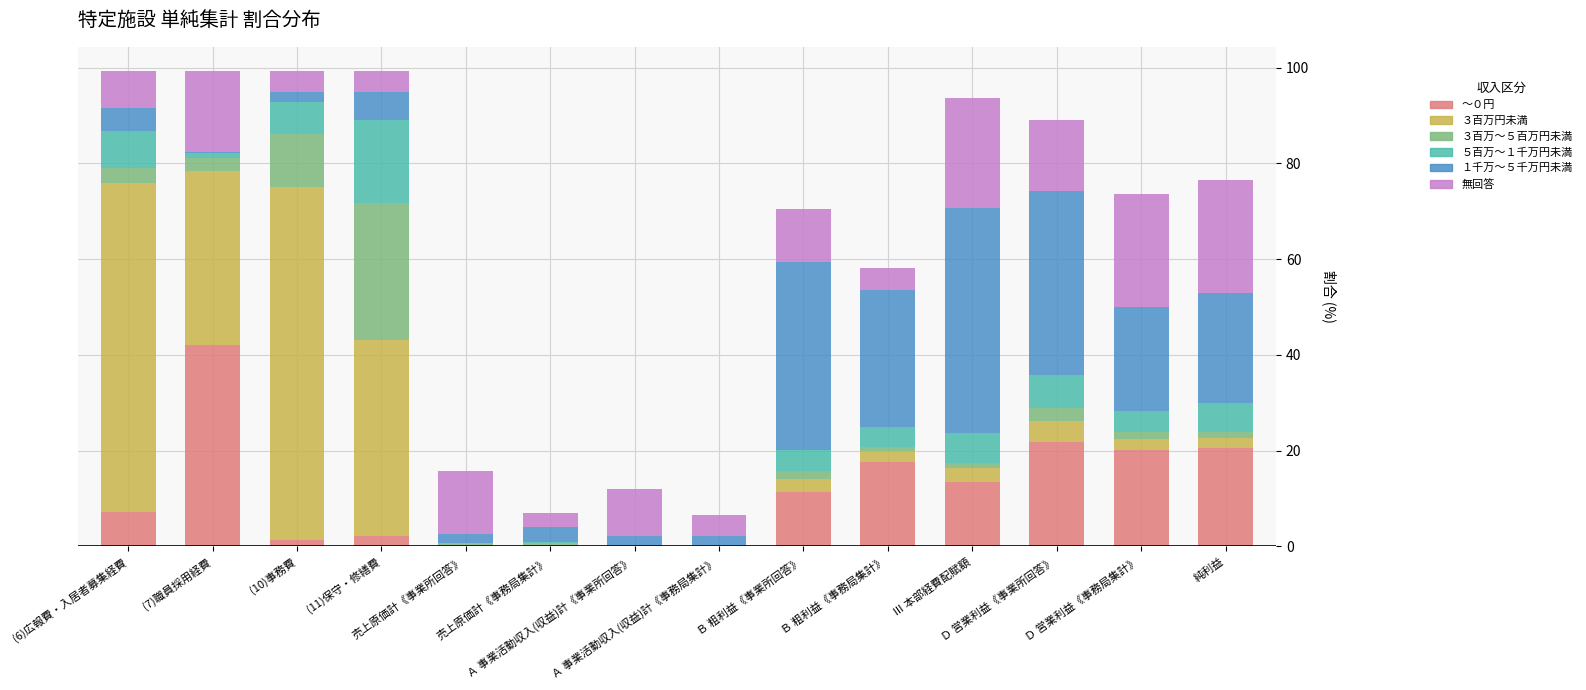

What are all the series names shown in the legend?

～０円, ３百万円未満, ３百万～５百万円未満, ５百万～１千万円未満, １千万～５千万円未満, 無回答